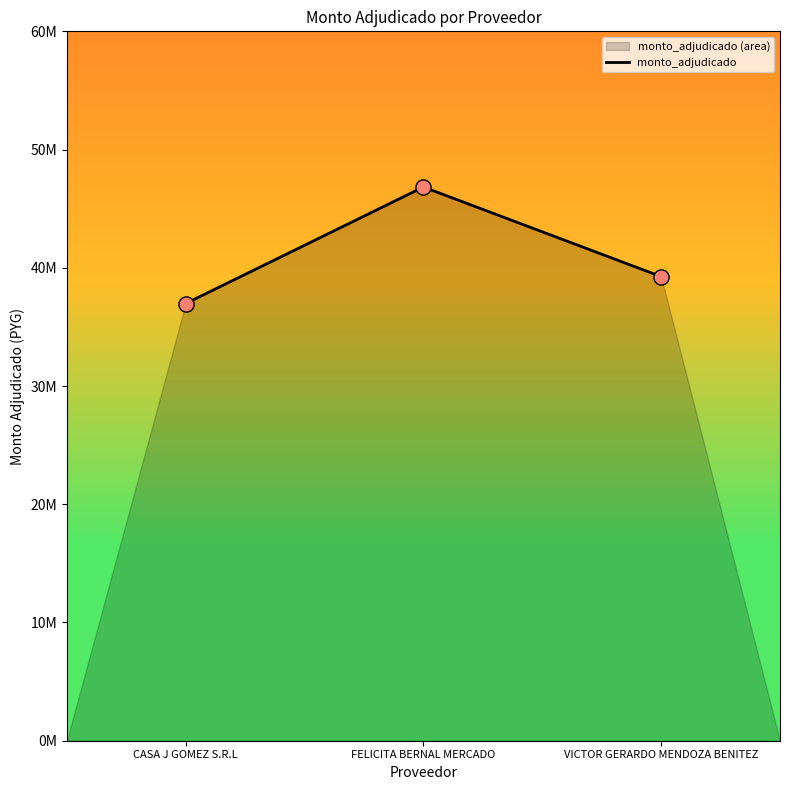

What is the ratio of the value at FELICITA BERNAL MERCADO to the value at CASA J GOMEZ S.R.L?

1.3